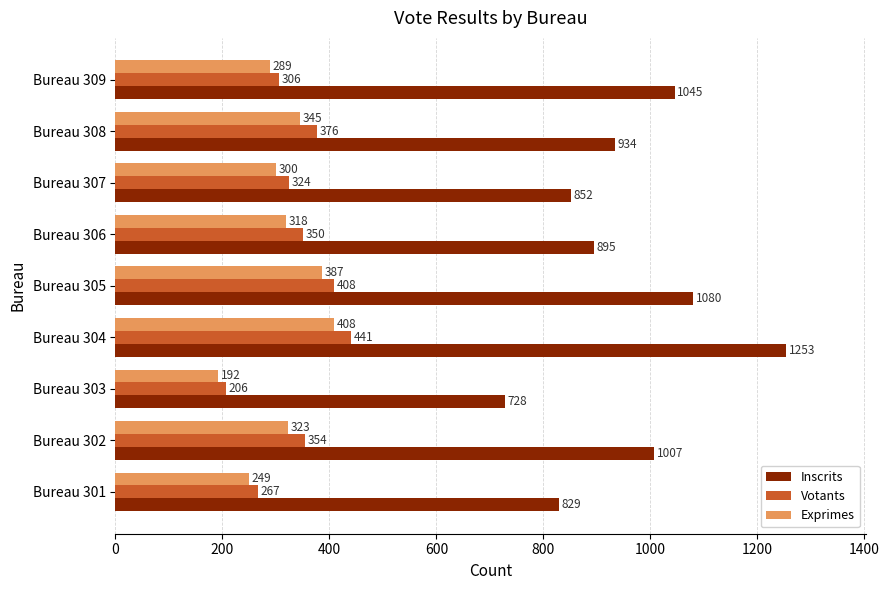

What is the maximum value for Votants?

441